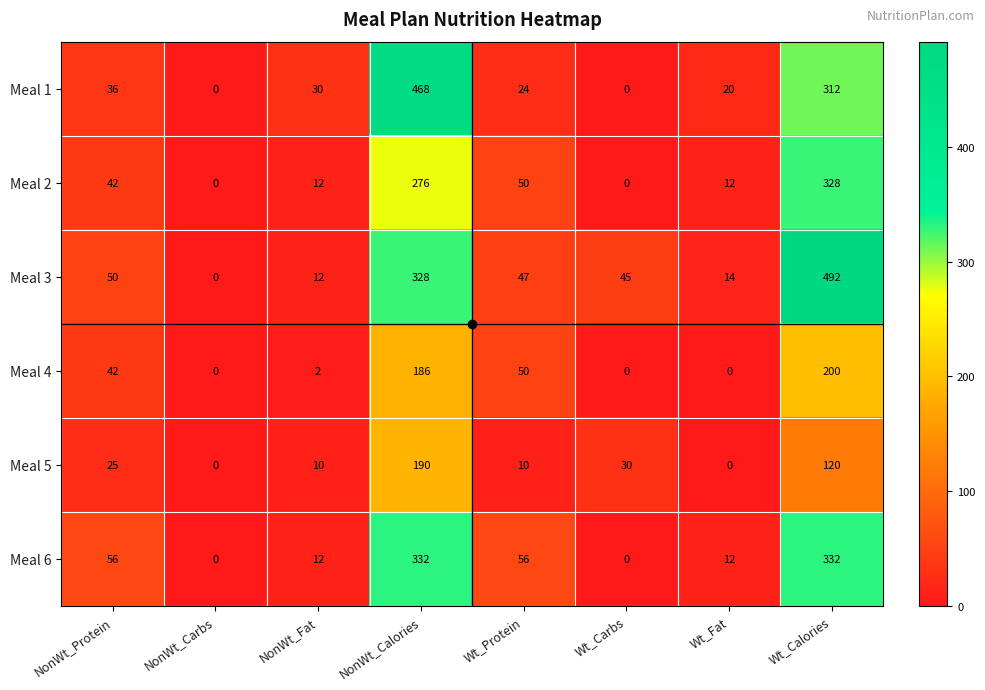

What is the spread (max minus min) of values at Wt_Calories?

372